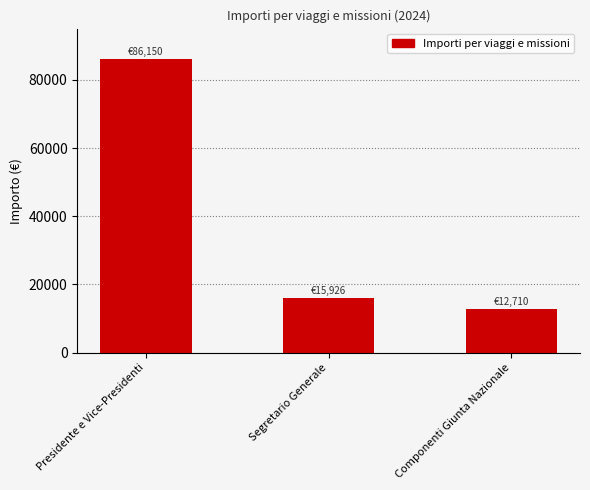

Rank the categories by value from highest to lowest.

Presidente e Vice-Presidenti, Segretario Generale, Componenti Giunta Nazionale